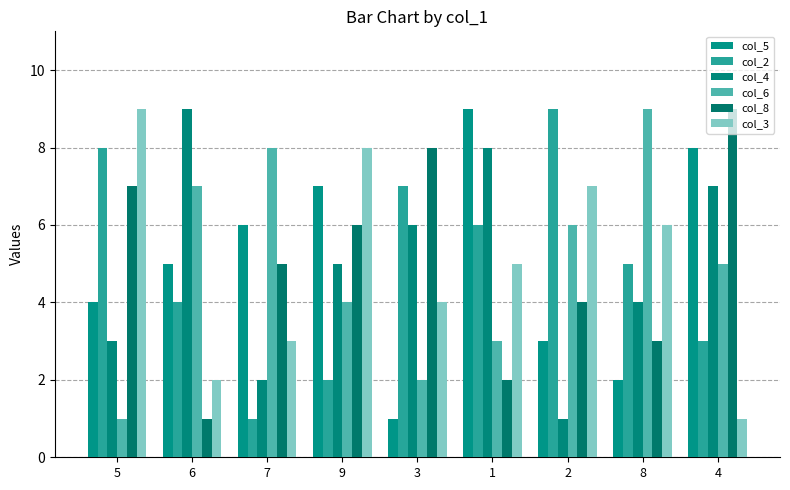

What is the greatest value displayed?

9